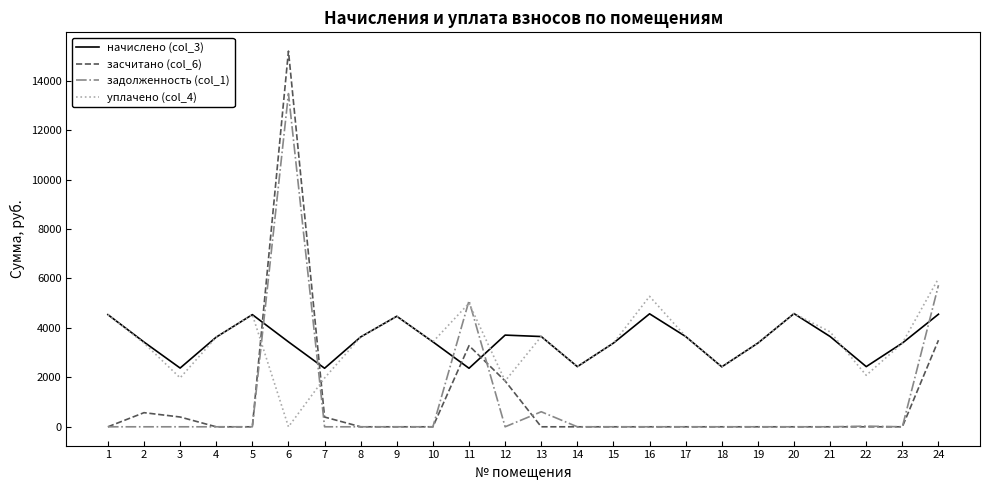

True or false: задолженность (col_1) has more than 2 points higher than both neighbors.

True